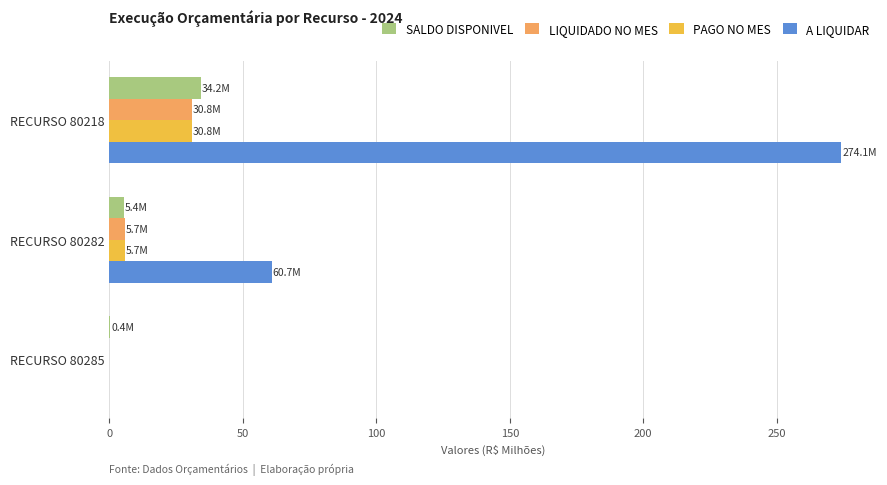

What is the sum of all PAGO NO MES values?

36.5